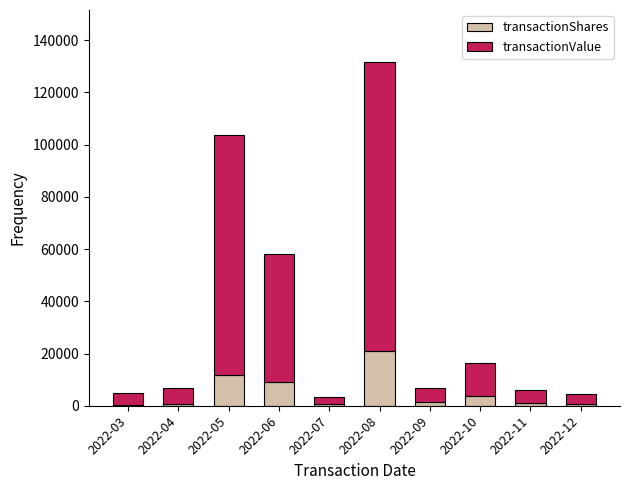

What is the highest value of the transactionShares series?

20898